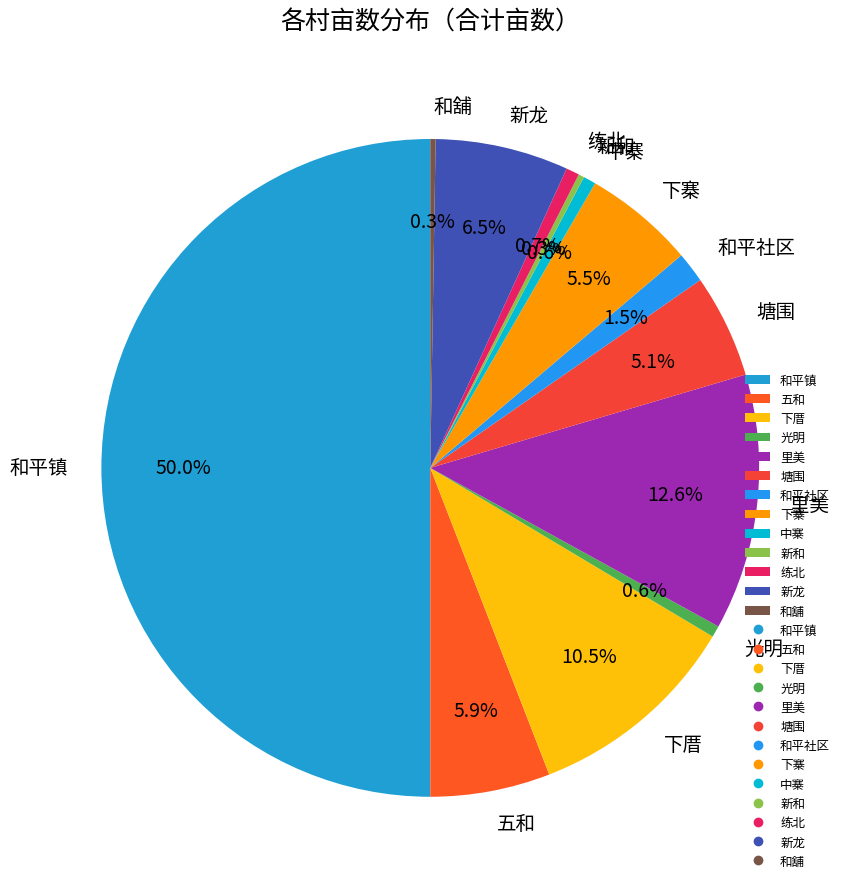

How much of the chart is everything except 塘围?

94.9%